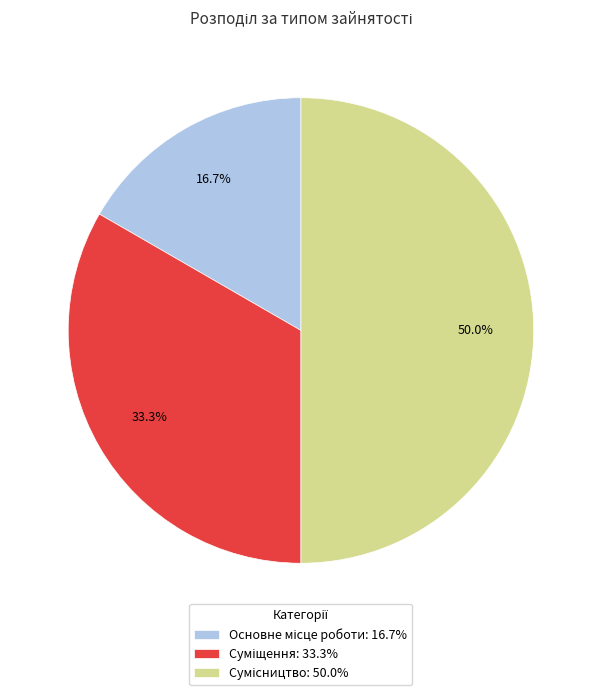

True or false: Основне місце роботи accounts for 17% of the total.

True